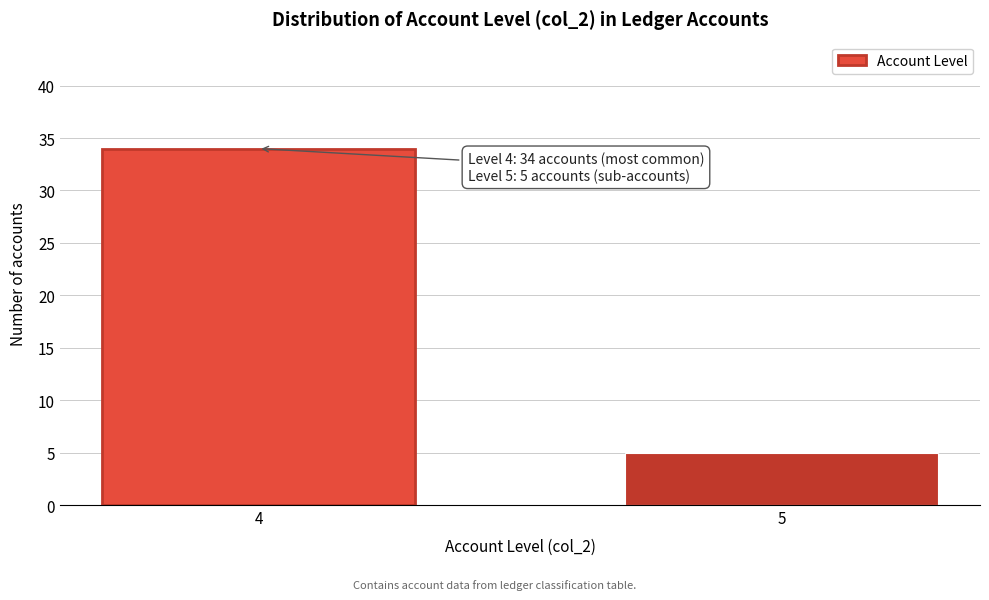

Reading left to right, transcribe all the data shown in this chart.

4=34	5=5